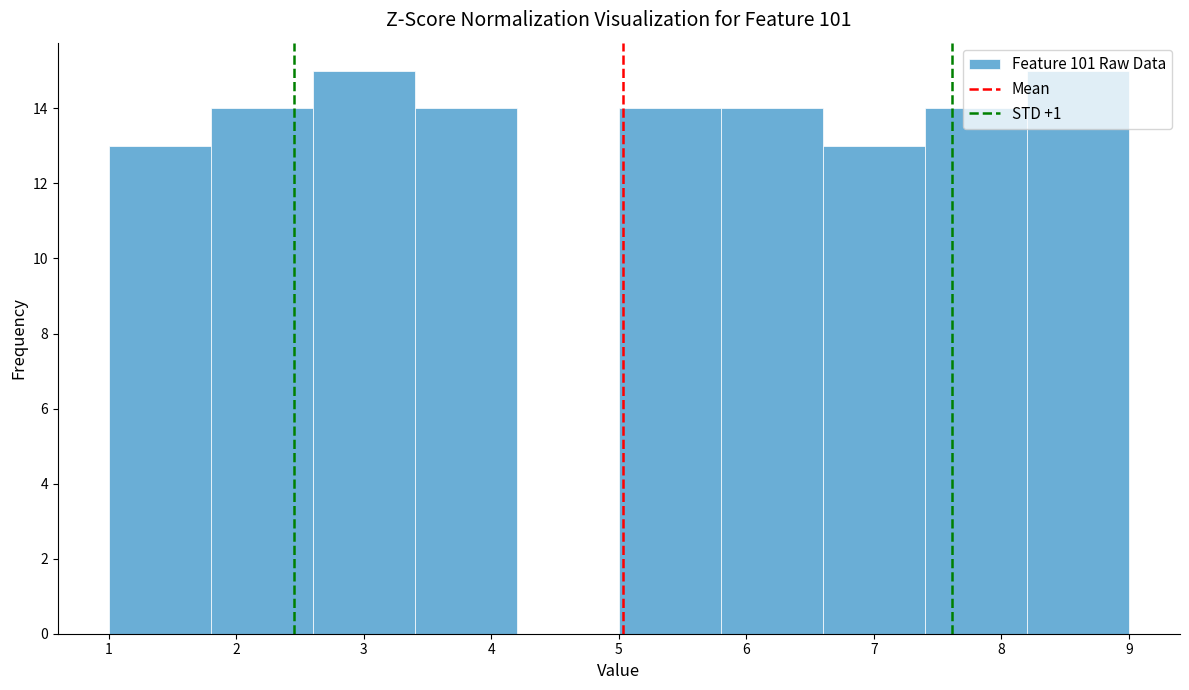

Reading left to right, list every bar in this chart as the range it spans on the x-axis followed by its height. The values are not printed on the chart, so give them approximately, as read against the axis.

1.0 to 1.8: 13
1.8 to 2.6: 14
2.6 to 3.4: 15
3.4 to 4.2: 14
4.2 to 5.0: 0
5.0 to 5.8: 14
5.8 to 6.6: 14
6.6 to 7.4: 13
7.4 to 8.2: 14
8.2 to 9.0: 15